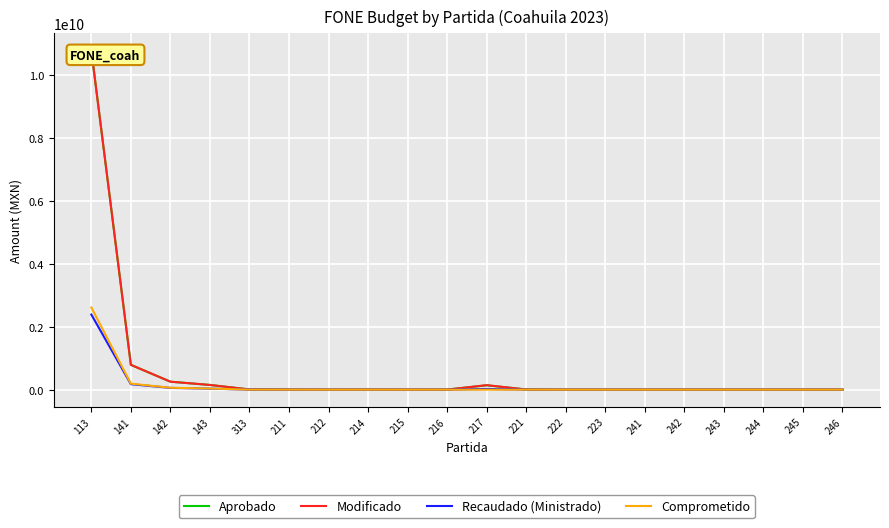

What is the label of the 3rd point from the left?

142